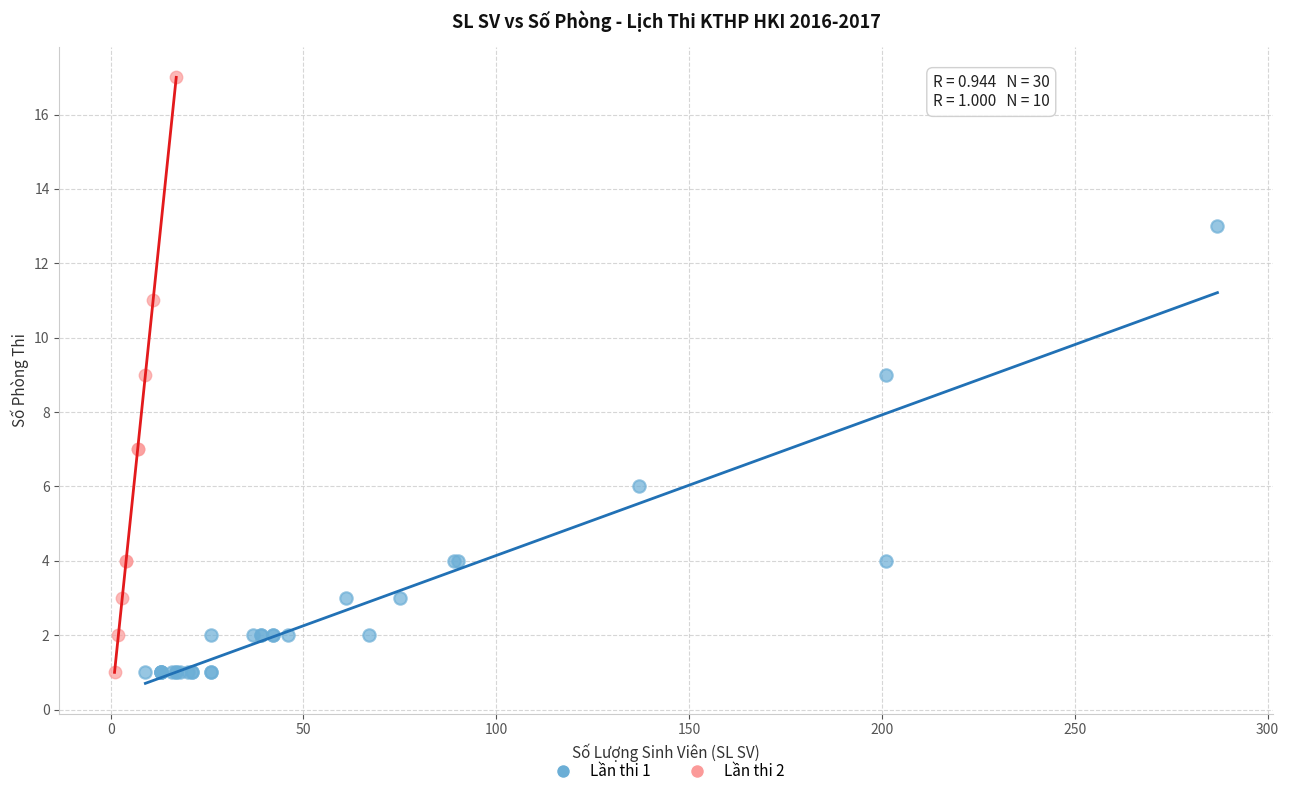

Which series contains the highest Y value?

Lần thi 2